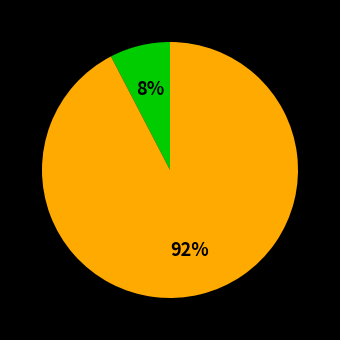

How many segments does this pie chart have?

2